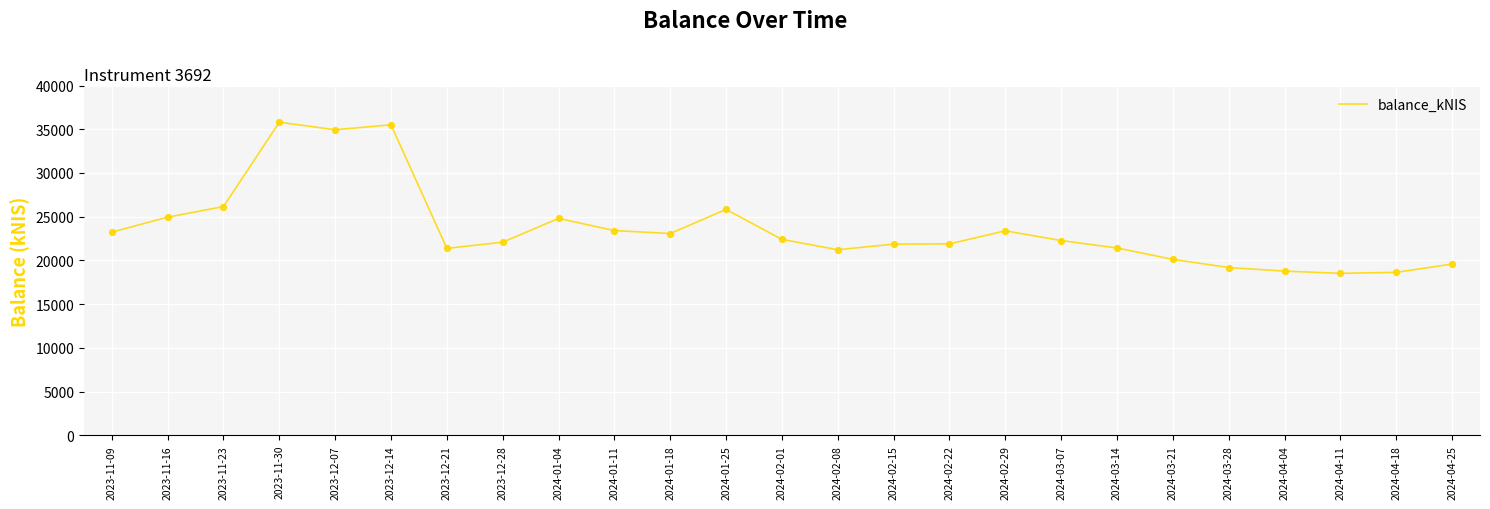

What is the ratio of the value at 2023-12-07 to the value at 2024-02-22?

1.6